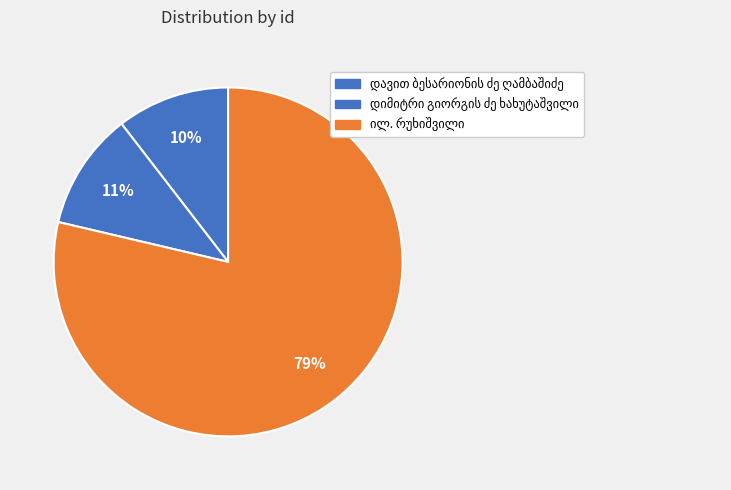

Which category accounts for the majority?

ილ. რუხიშვილი